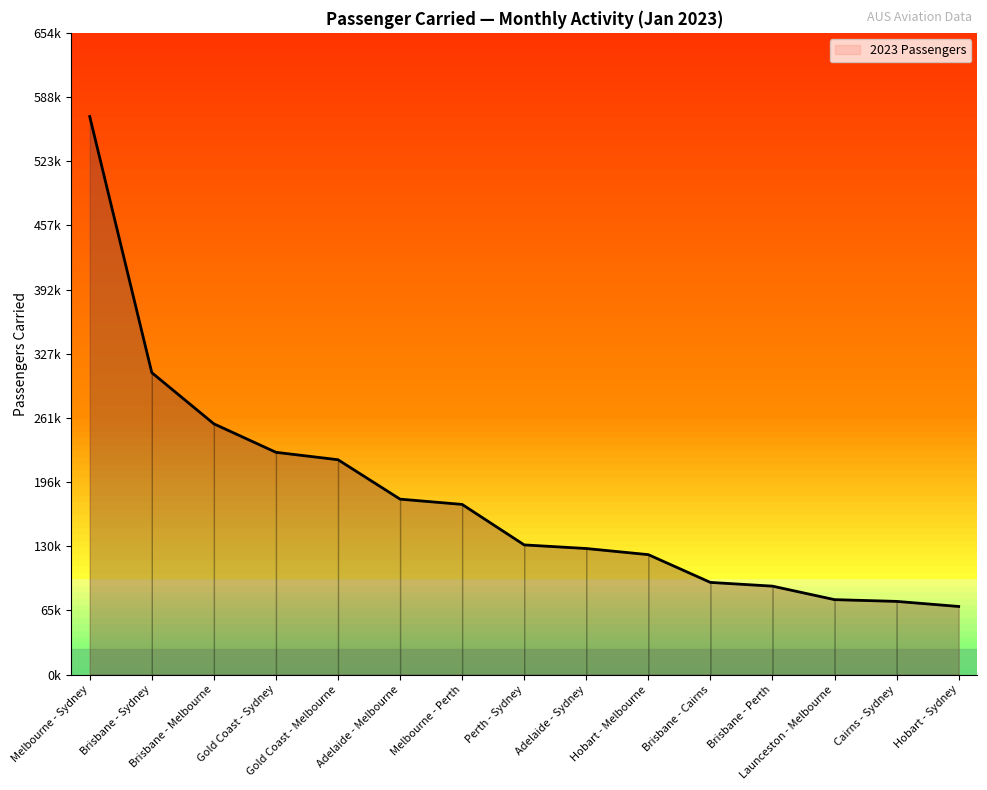

What position from the right is Perth - Sydney?

8